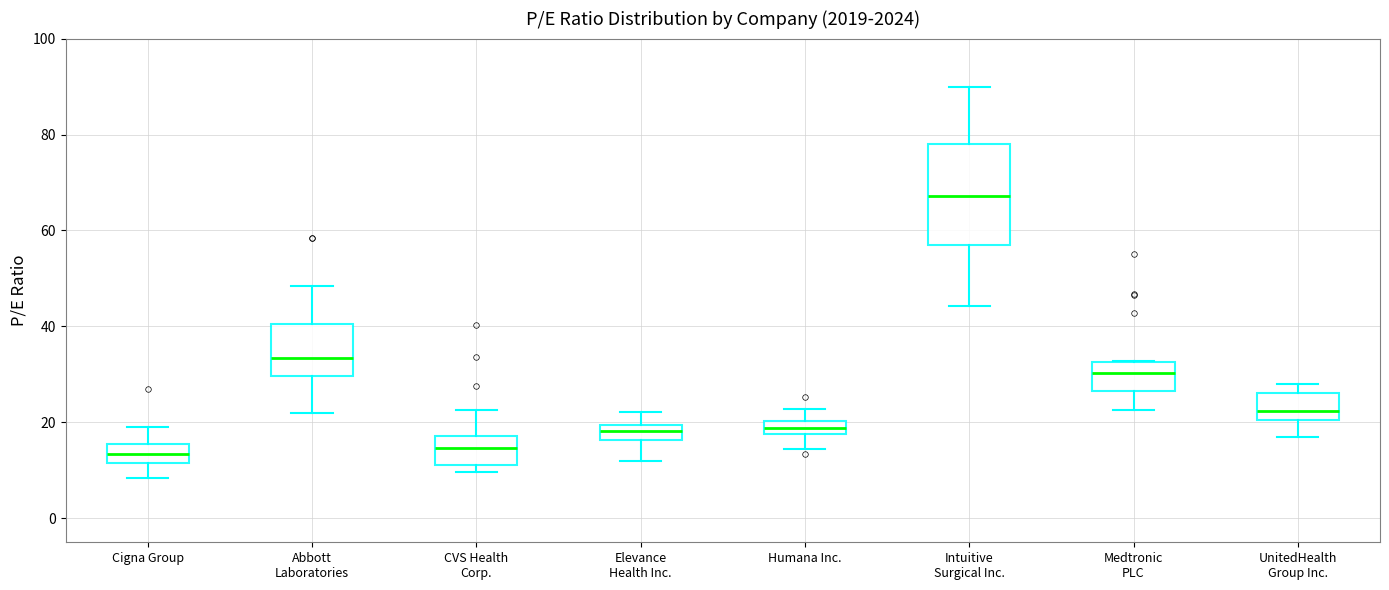

Where is the lower edge of the box for Medtronic PLC on the y-axis? The values are not printed on the chart, so give them approximately, as read against the axis.

26